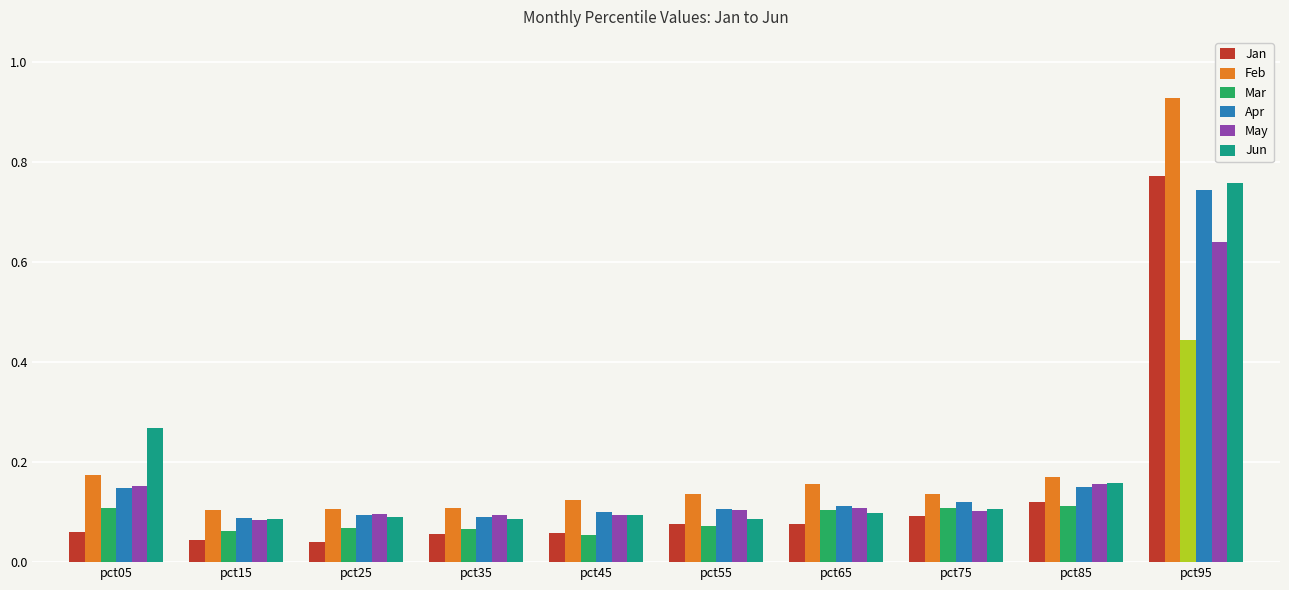

Is the value of Mar at pct95 greater than the value of Feb at pct95?

No